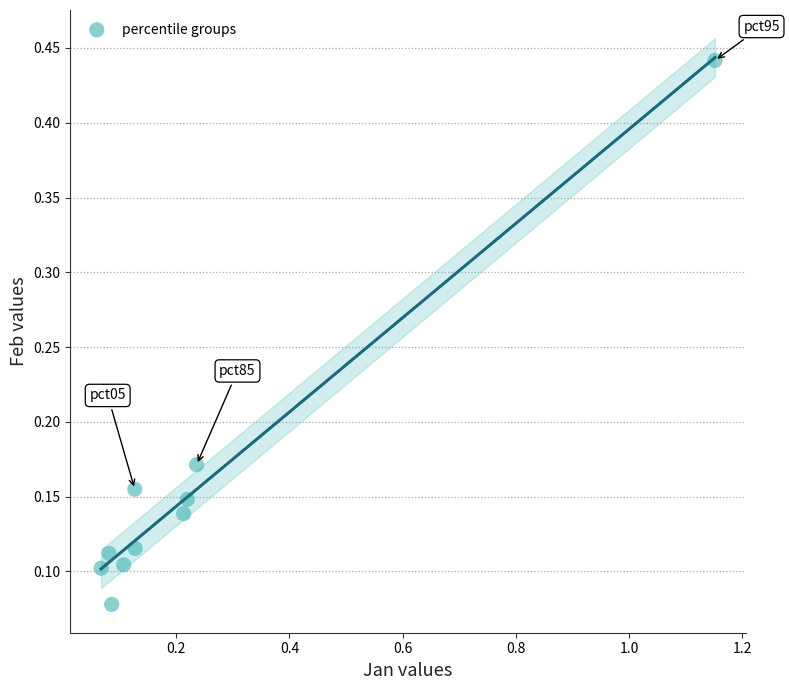

What is the range of X values (max minus min)?

1.1